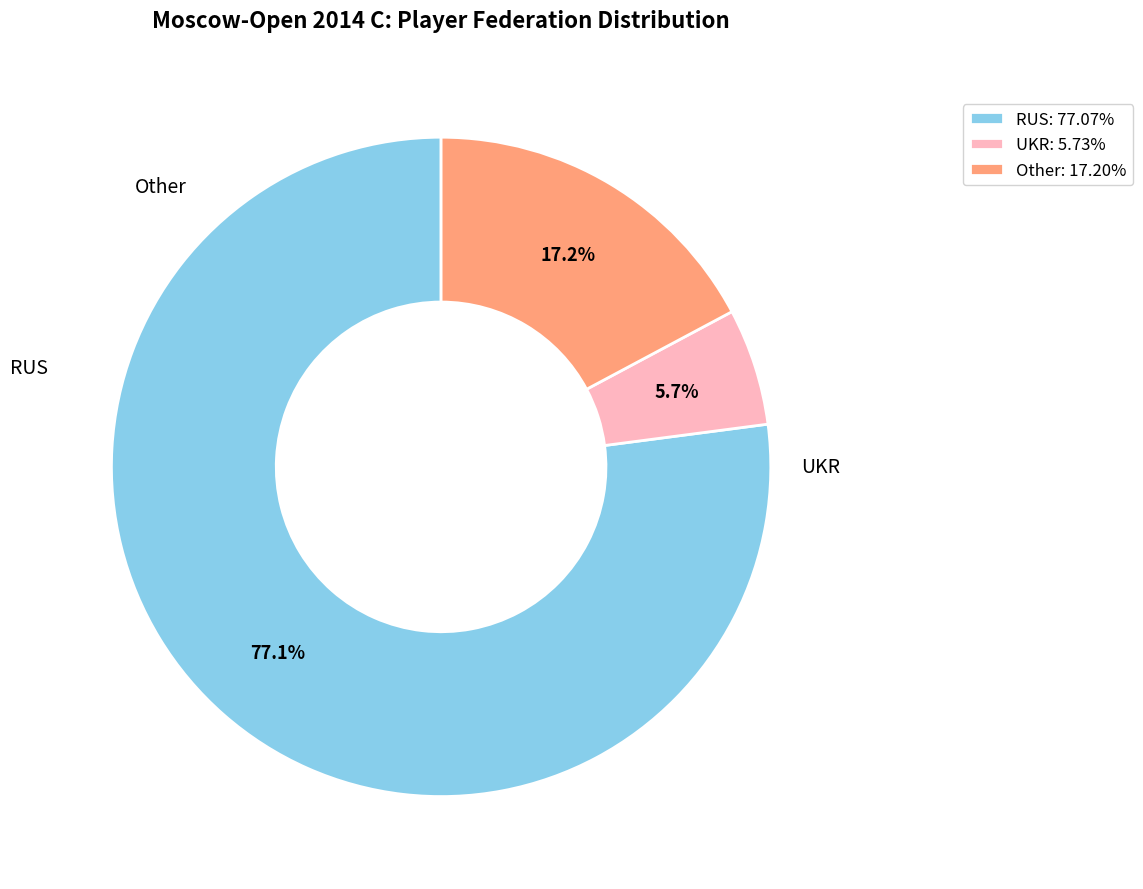

Is it true that Other is 3% of the pie?

False